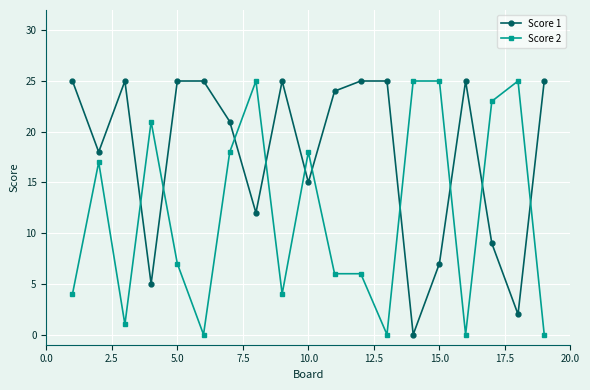

Which series ends up on top after the final intersection of Score 2 and Score 1?

Score 1